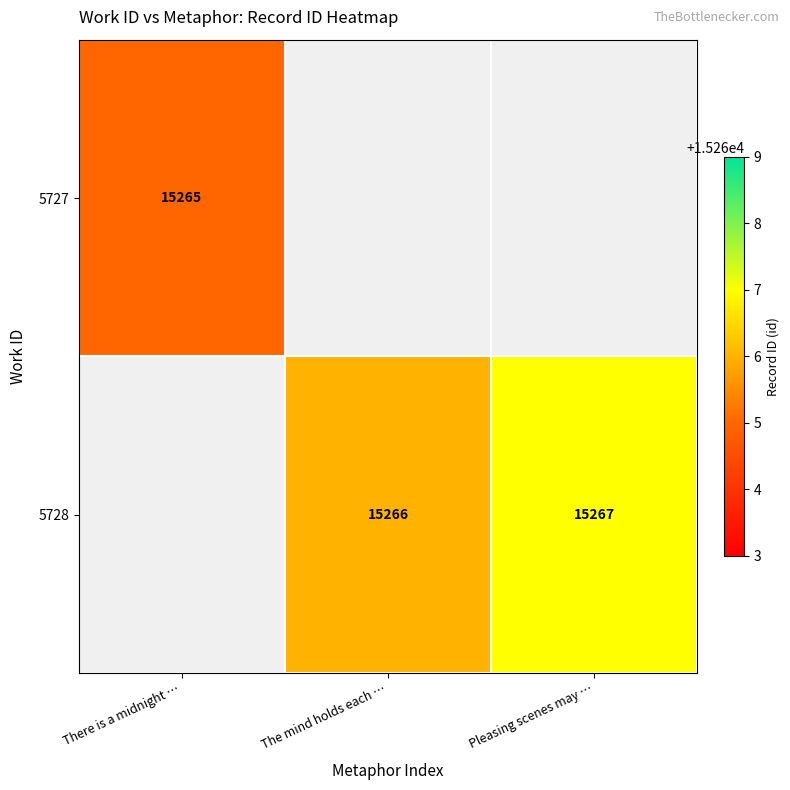

Which has a higher value, The mind holds each … or Pleasing scenes may …?

Pleasing scenes may …